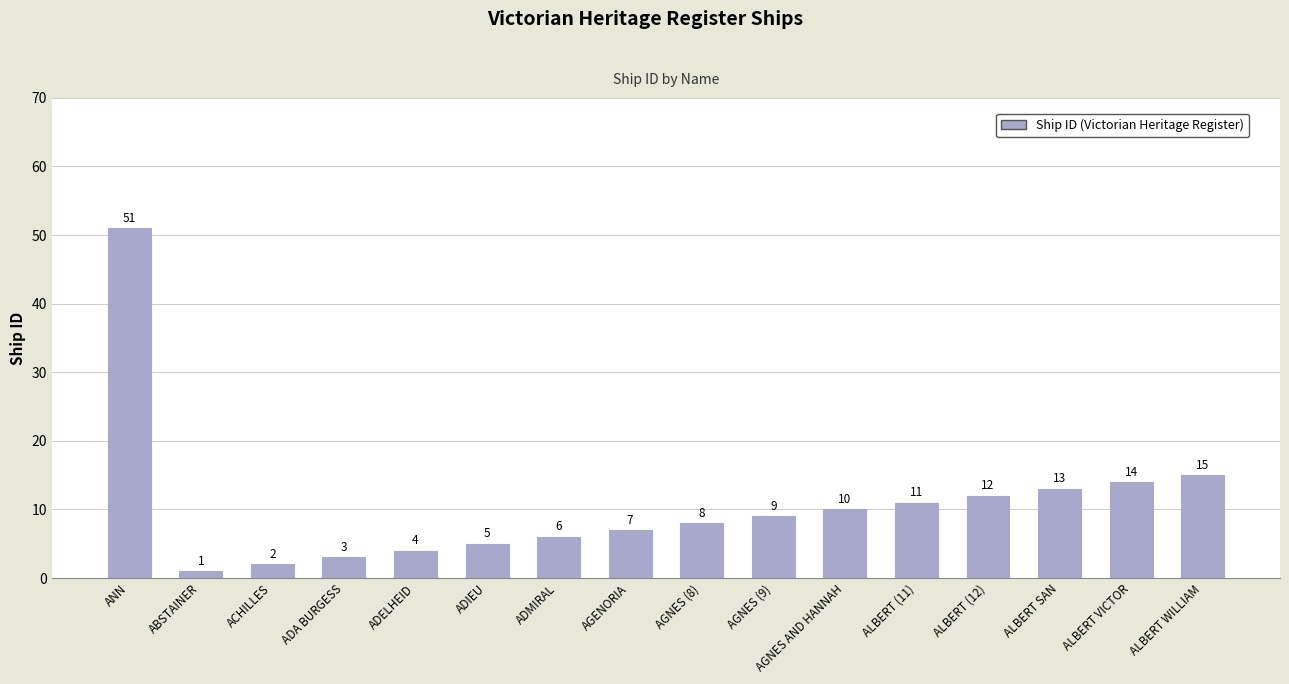

List the labels in order of value, smallest first.

ABSTAINER, ACHILLES, ADA BURGESS, ADELHEID, ADIEU, ADMIRAL, AGENORIA, AGNES (8), AGNES (9), AGNES AND HANNAH, ALBERT (11), ALBERT (12), ALBERT SAN, ALBERT VICTOR, ALBERT WILLIAM, ANN